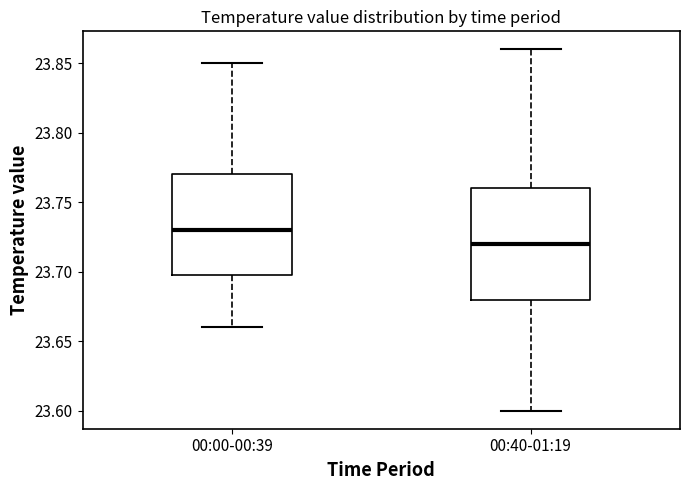

Reading left to right, transcribe this box plot: for each box, give where its median line is, the range the box spans, and where its two whiskers end, as read against the y-axis. The values are not printed on the chart, so give them approximately, as read against the axis.

00:00-00:39: median 23.73, box 23.70 to 23.77, whiskers 23.66 to 23.85
00:40-01:19: median 23.72, box 23.68 to 23.76, whiskers 23.60 to 23.86